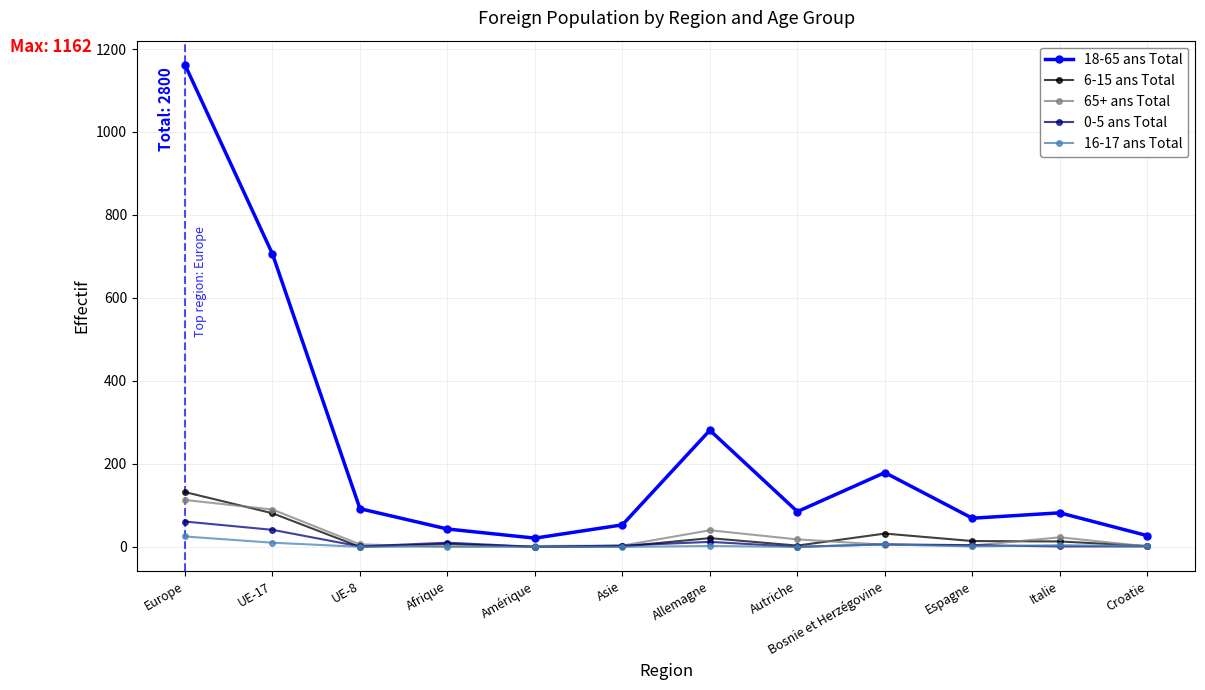

What is the label of the 6th point from the right?

Allemagne